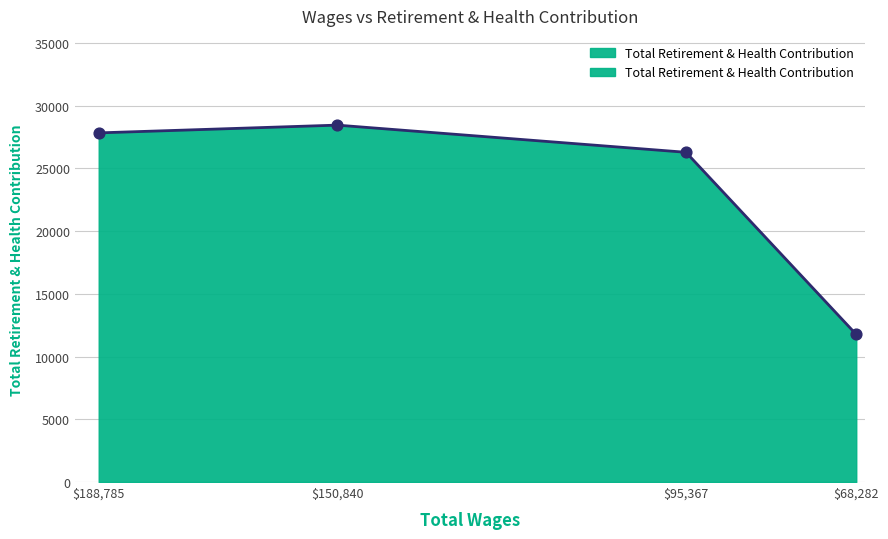

Between 150840.0 and 188785.0, which is larger?

150840.0